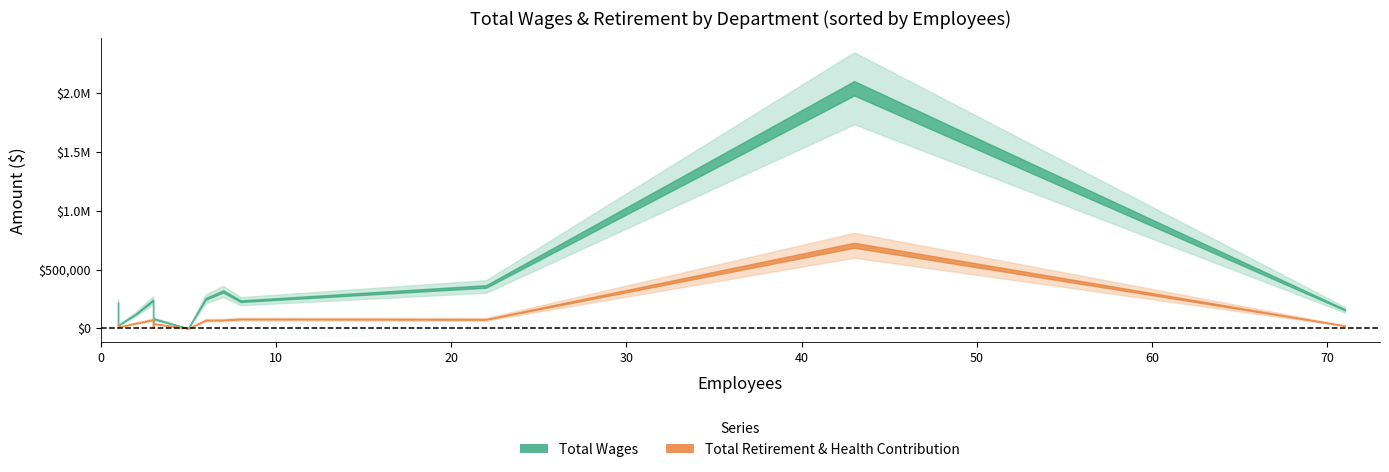

True or false: Total Retirement & Health Contribution and Total Wages intersect in this chart.

False